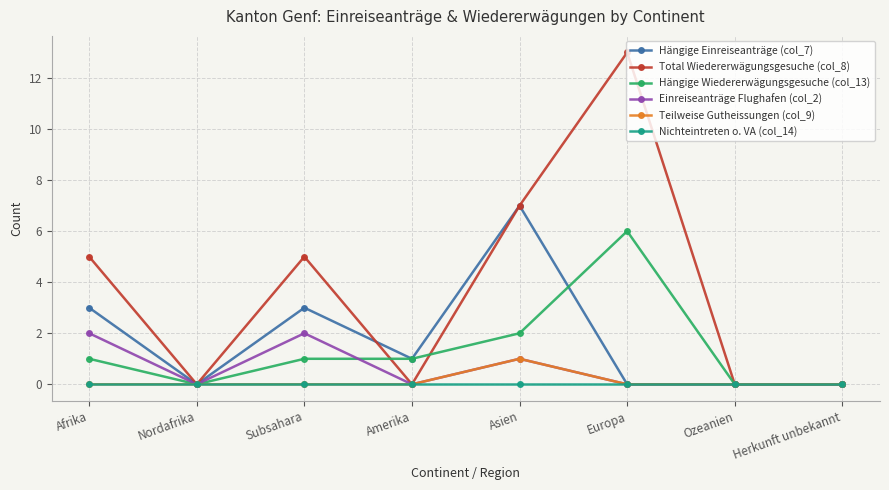

What is the difference between the highest and lowest values at Amerika?

1